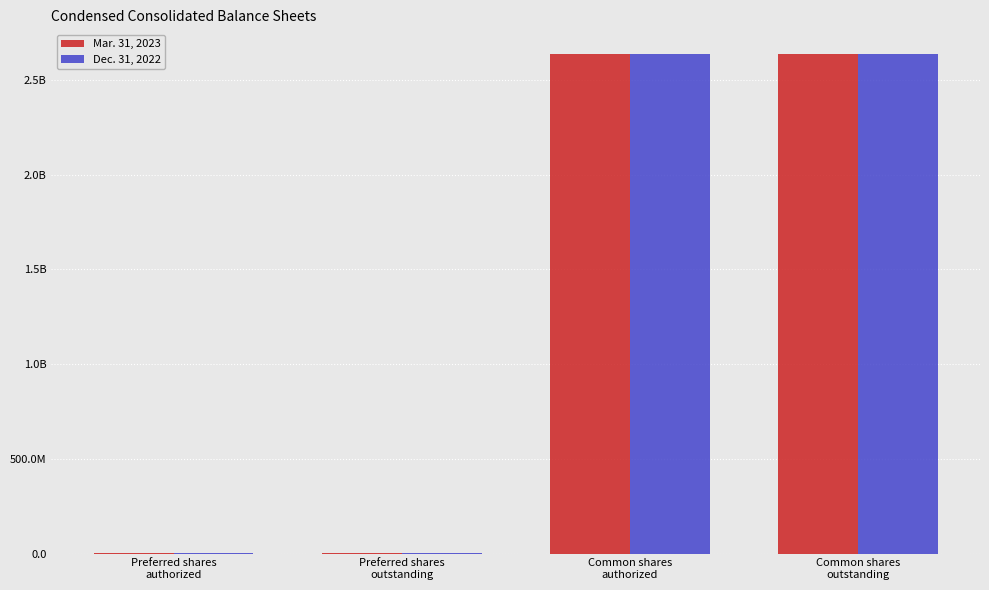

Are the bars grouped side by side (vs. stacked)?

Yes